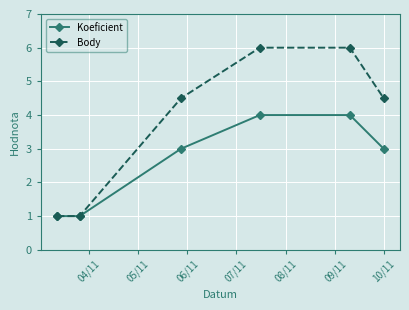

At how many categories does at least one series exceed 2?

4